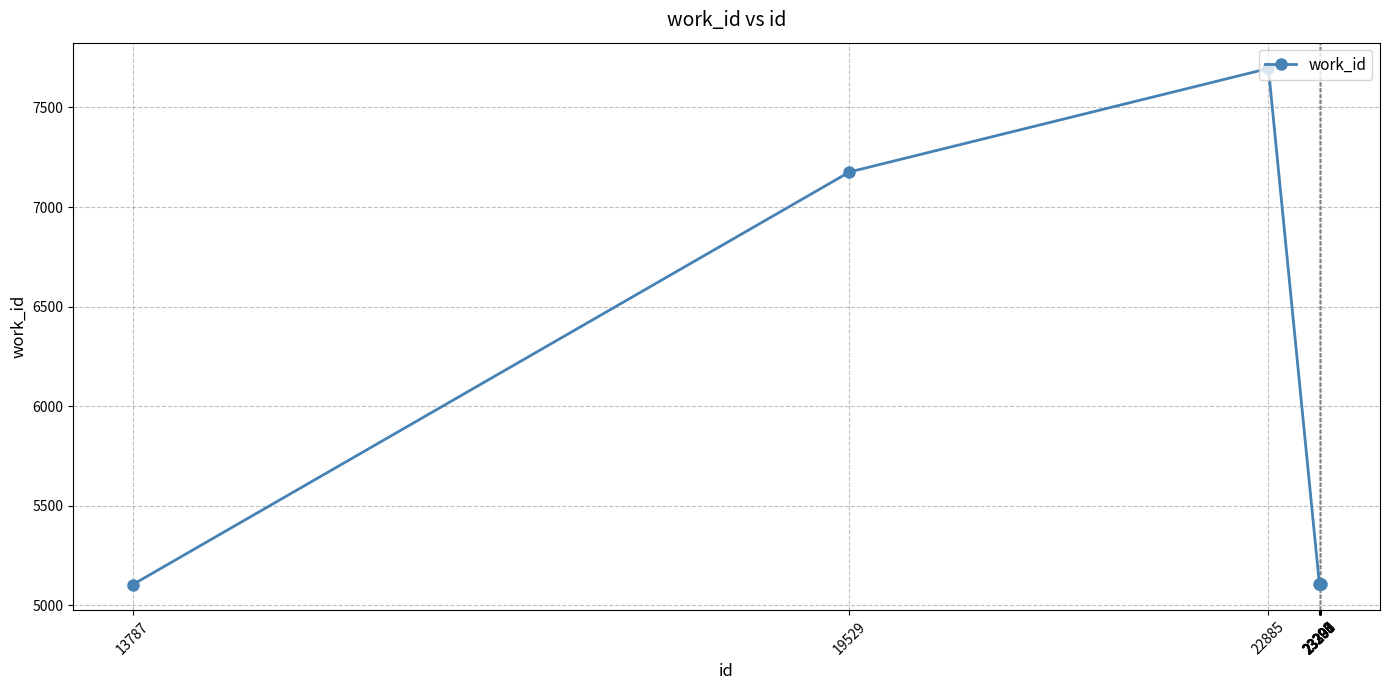

The chart shows a value of 1721 at 23300. True or false?

False